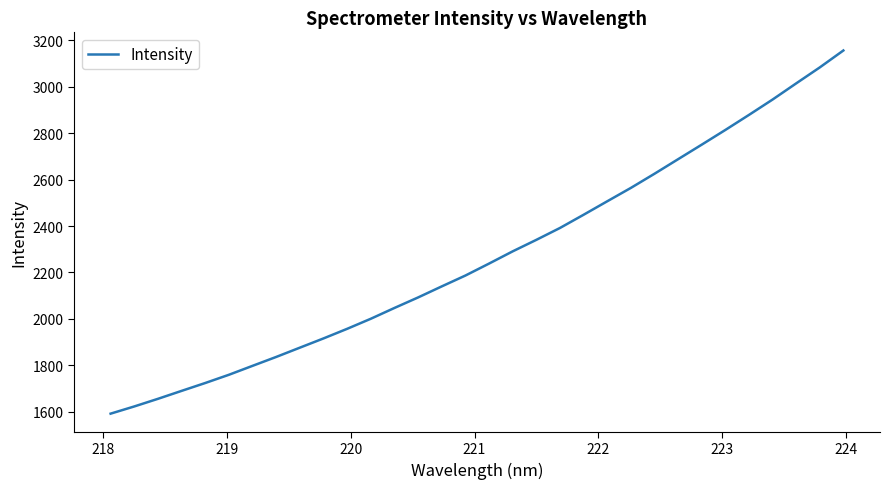

What is the difference between the maximum and minimum values?

1565.0